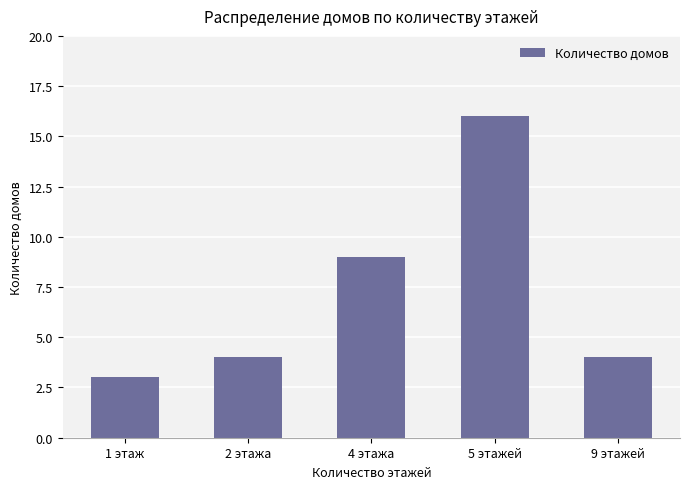

What is the change in value from 1 этаж to 2 этажа?

+1